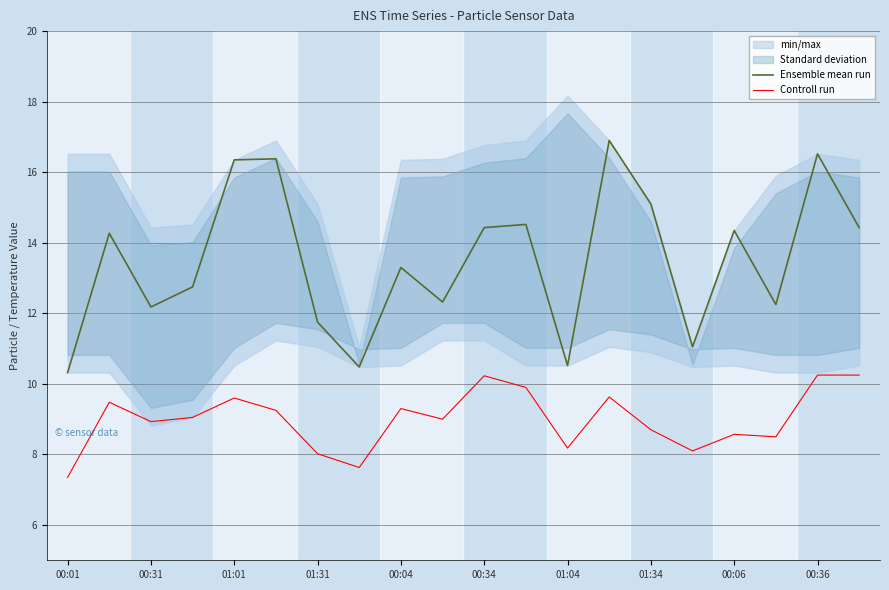

Reading left to right, transcribe all the data shown in this chart.

Ensemble mean run: 10.3	14.3	12.2	12.8	16.4	16.4	11.8	10.5	13.3	12.3	14.4	14.5	10.5	16.9	15.1	11.1	14.3	12.2	16.5	14.4
Controll run: 7.3	9.5	8.9	9.1	9.6	9.2	8.0	7.6	9.3	9.0	10.2	9.9	8.2	9.6	8.7	8.1	8.6	8.5	10.2	10.2